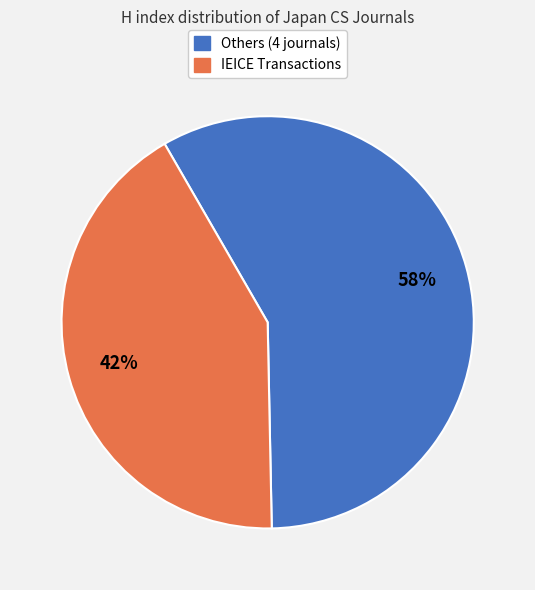

To the nearest percent, what is the difference between the largest and smallest slice percentages?

16%